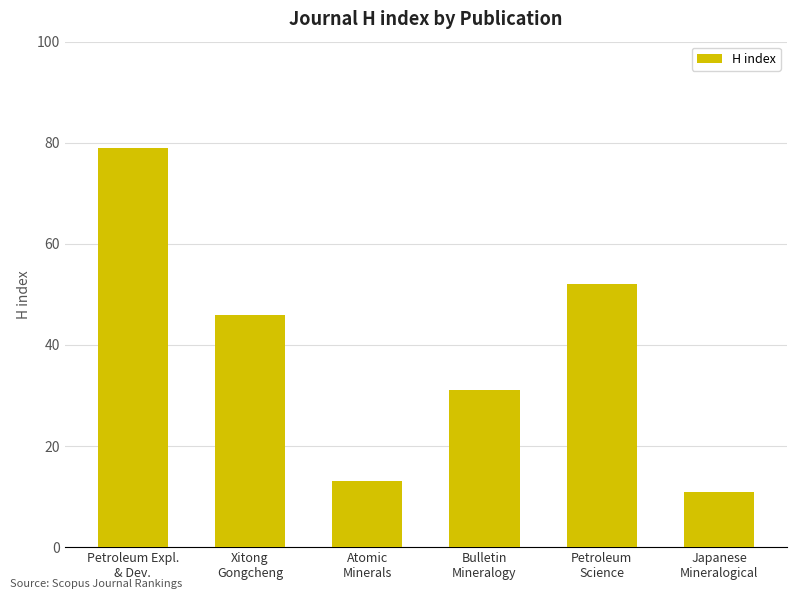

Reading left to right, what are all the values shown in this chart?

79	46	13	31	52	11